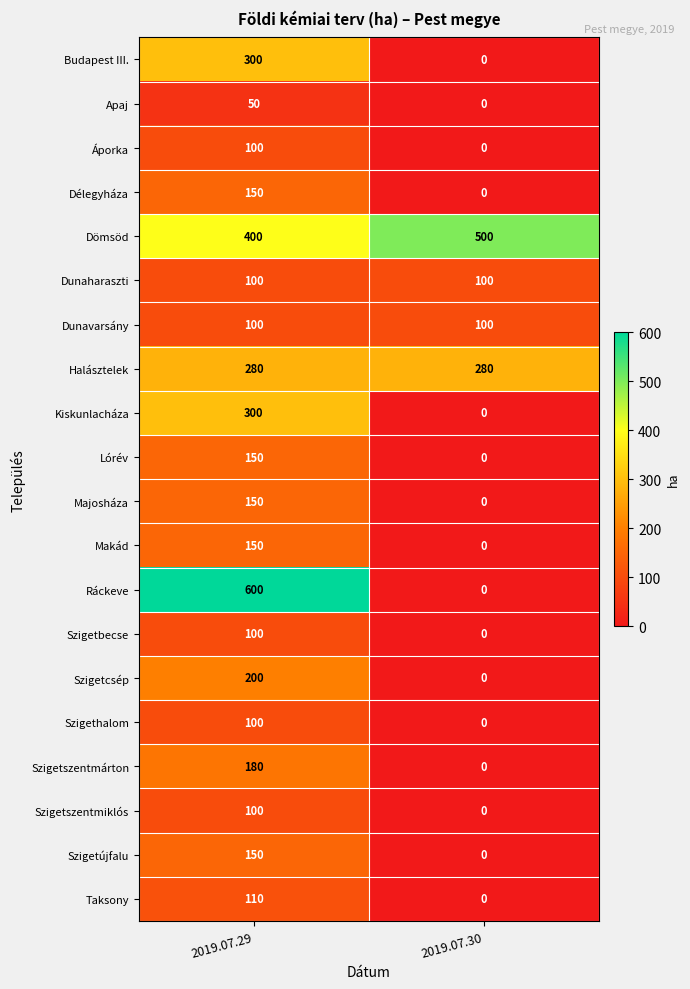

Which series changed the most between 2019.07.29 and 2019.07.30?

Ráckeve